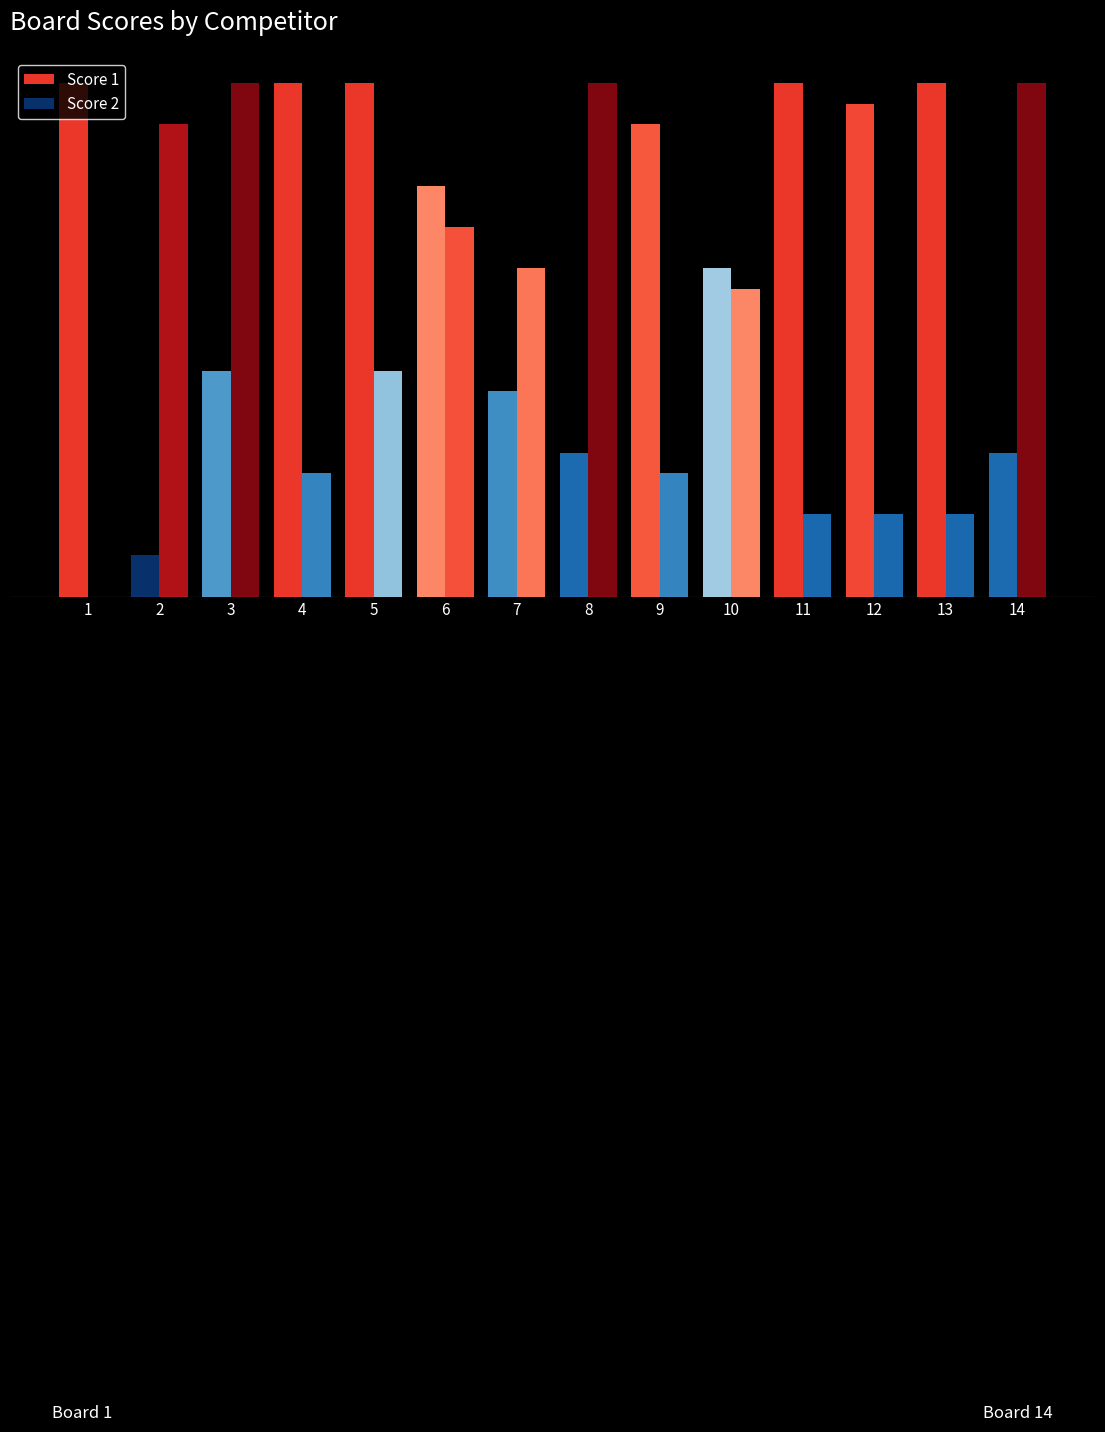

Which category has the lowest value across all series?

1